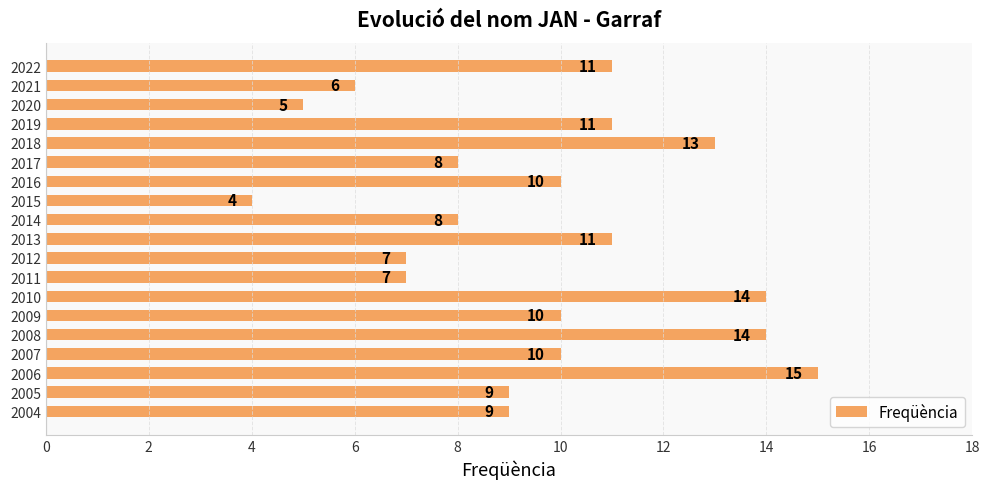

Reading top to bottom, transcribe all the data shown in this chart.

11	6	5	11	13	8	10	4	8	11	7	7	14	10	14	10	15	9	9